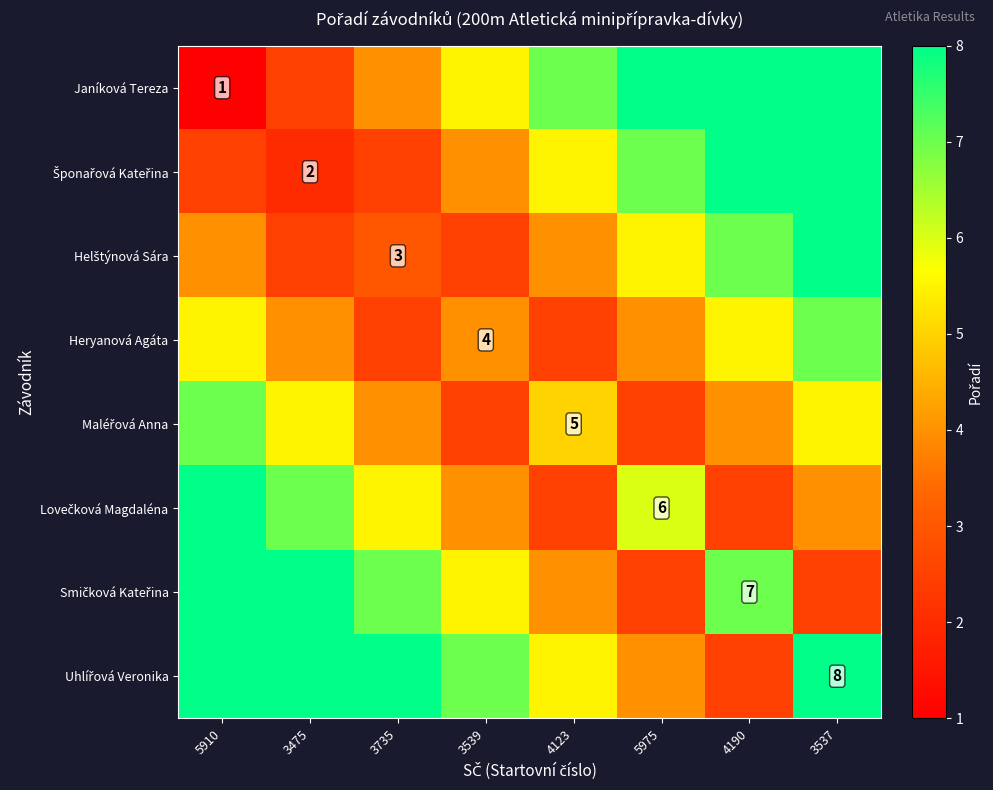

Where is Šponařová Kateřina nearest to the value 6?

4123